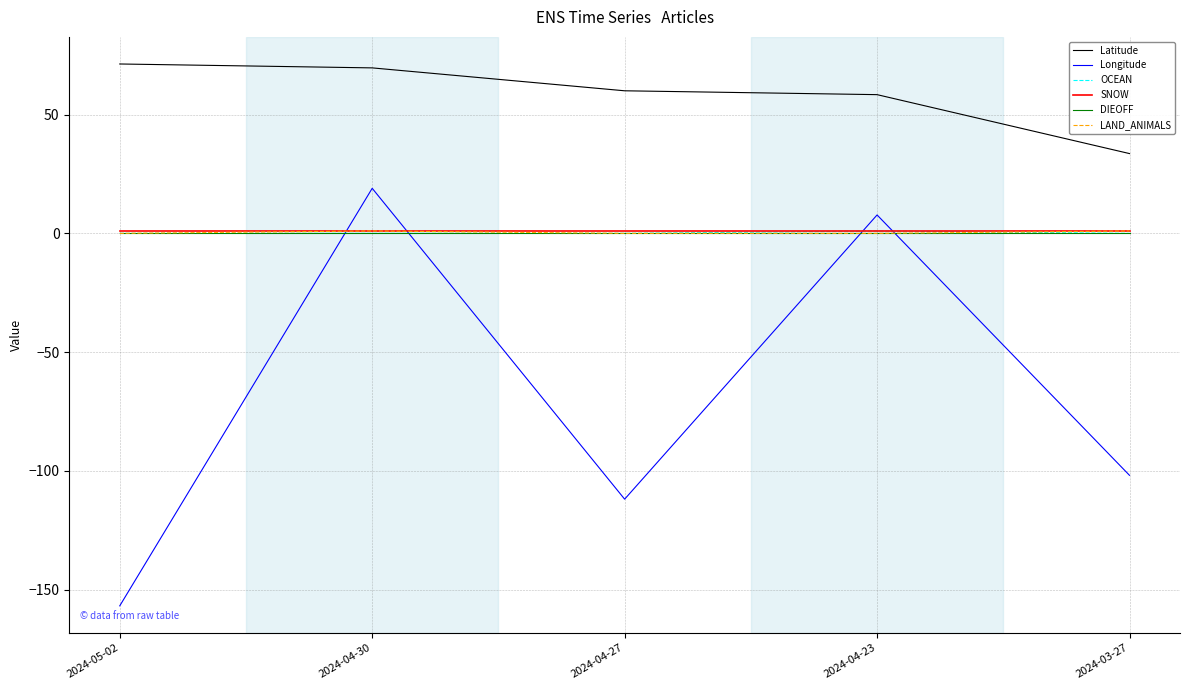

At which label does Longitude reach its peak?

2024-04-30